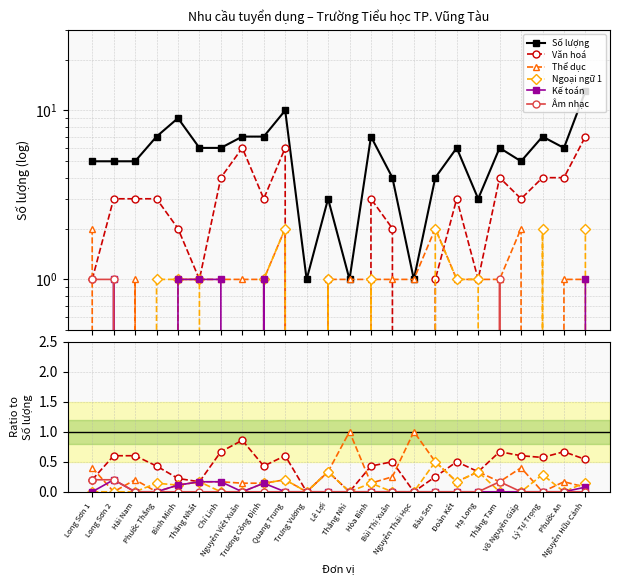

True or false: Văn hoá has more than 2 points higher than both neighbors.

True